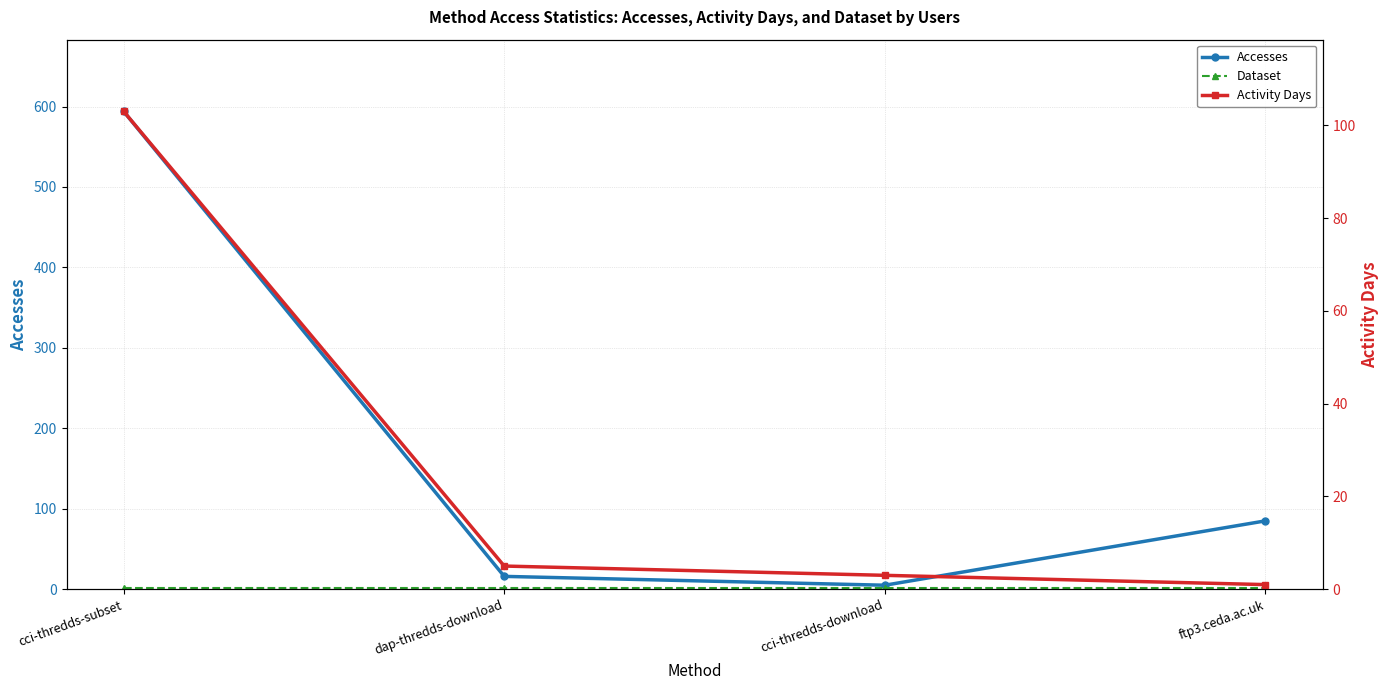

What is the maximum value shown in the chart?

594